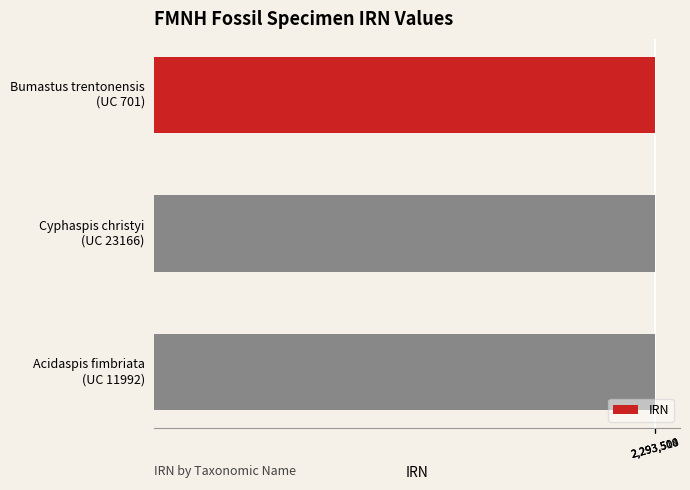

What is the value of the 3rd bar from the top?

2293504